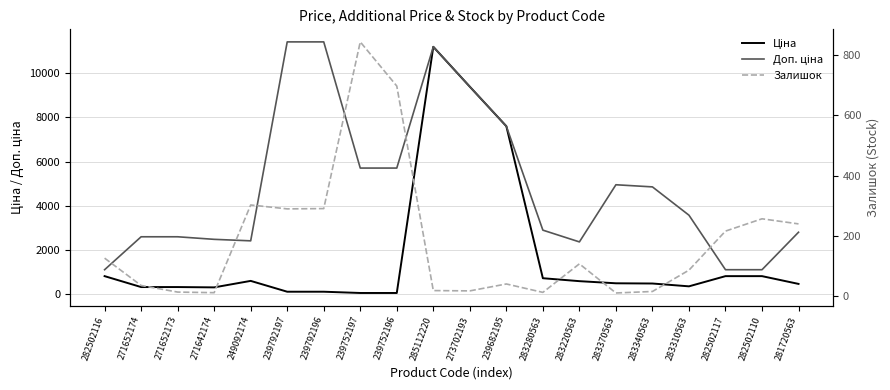

How many data points in Доп. ціна are above 3573?

10